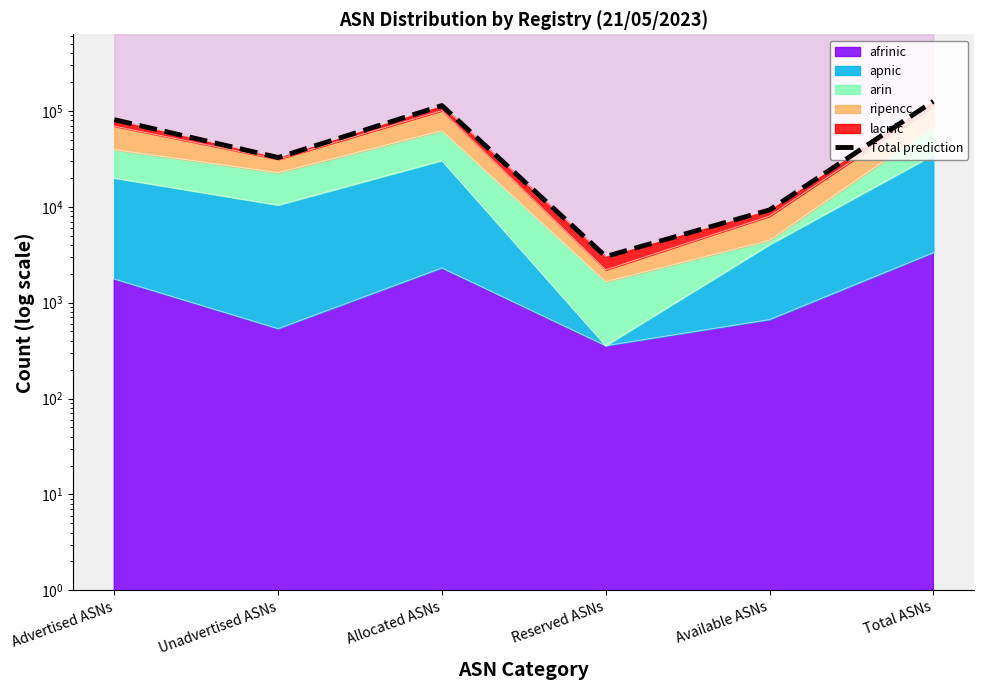

What position from the right is Available ASNs?

2